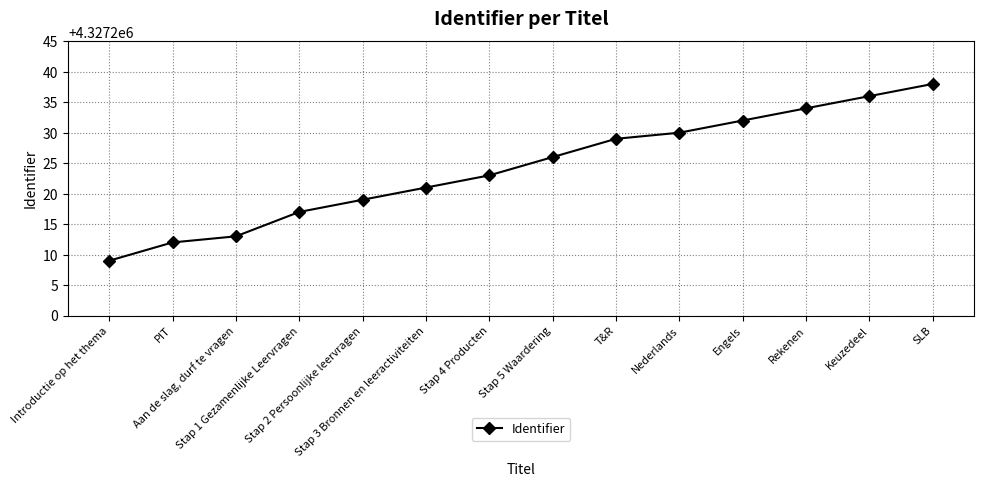

Count the number of categories in the chart.

14